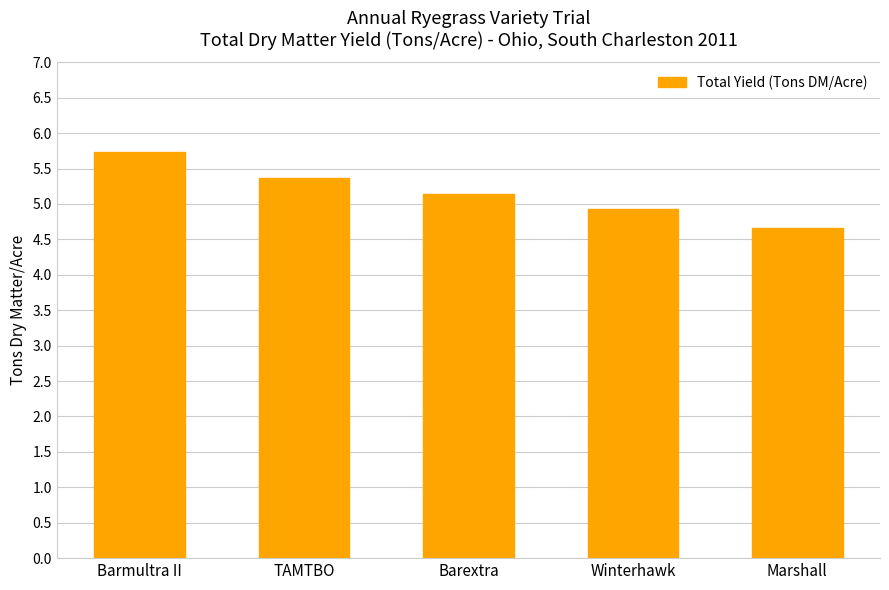

Reading left to right, list all the values displayed in this chart.

5.7	5.4	5.1	4.9	4.7